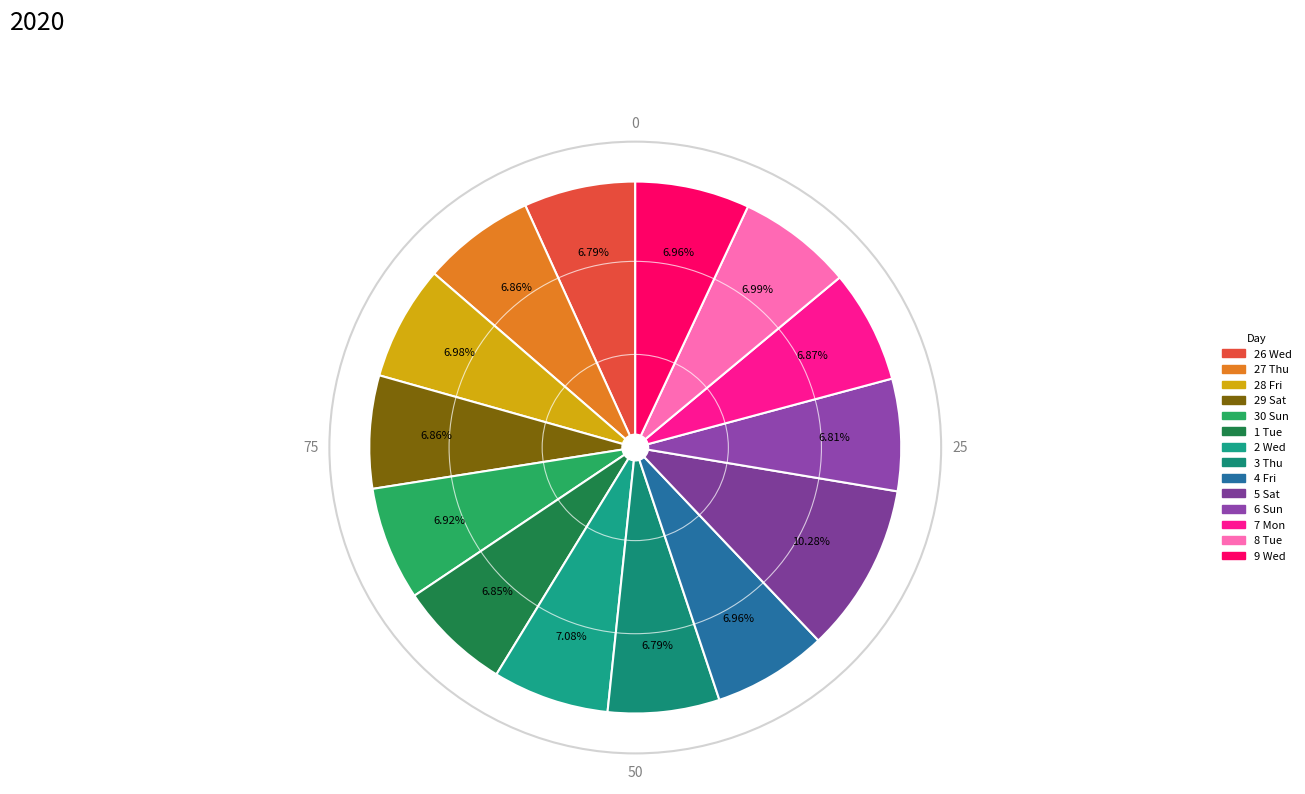

The 9 Wed slice represents 12% of the pie. True or false?

False